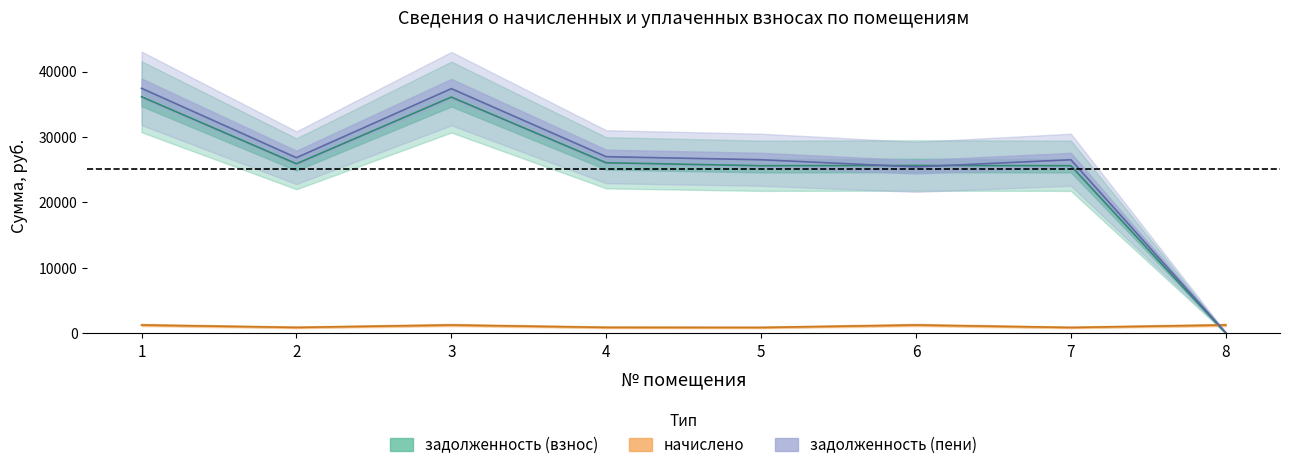

How many interior local peaks does the задолженность (пени) series have?

2